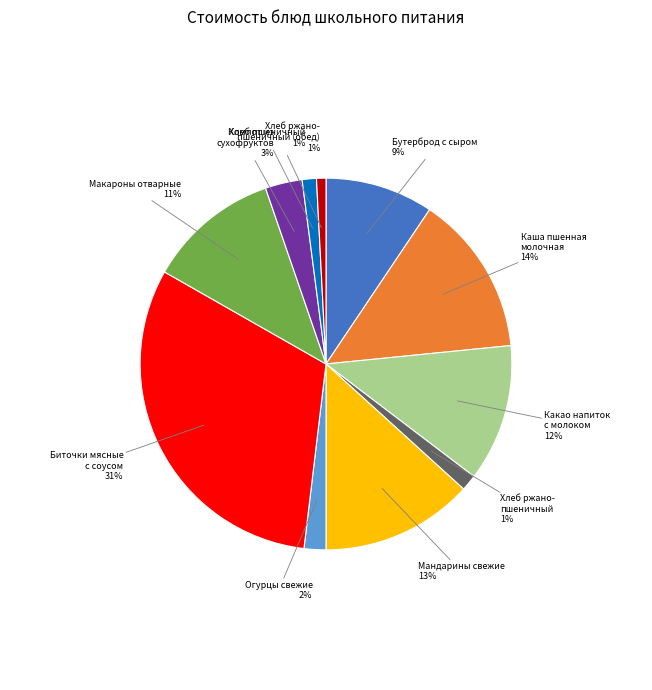

To the nearest percent, what is the average slice percentage?

9%